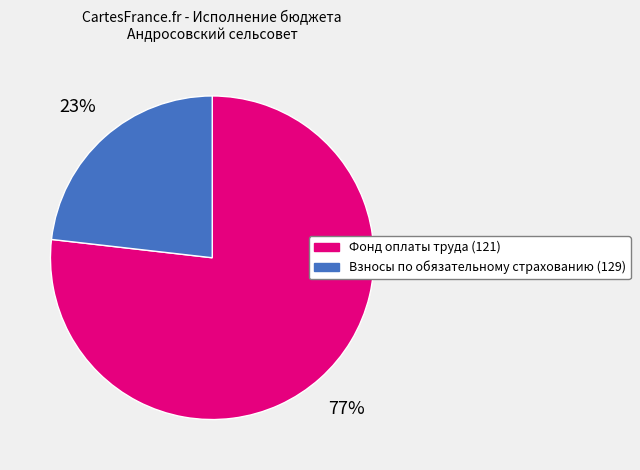

To the nearest percent, what percentage of the pie is Фонд оплаты труда (121)?

77%